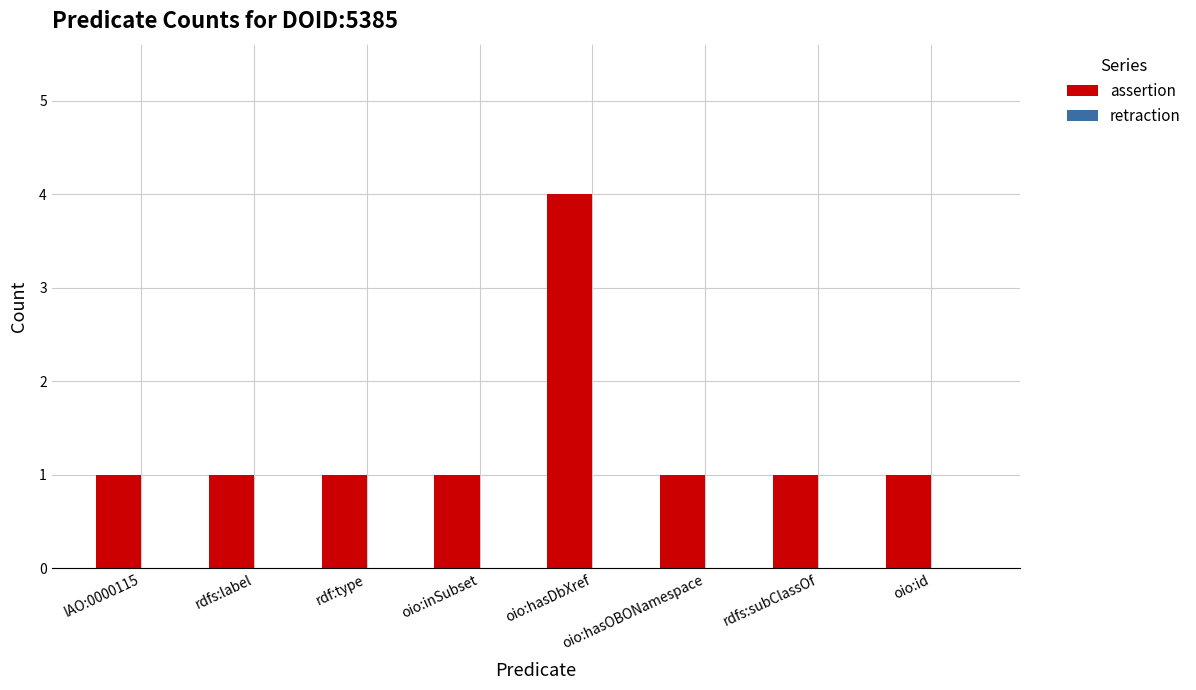

Which has a higher value, oio:hasDbXref or rdfs:label?

oio:hasDbXref